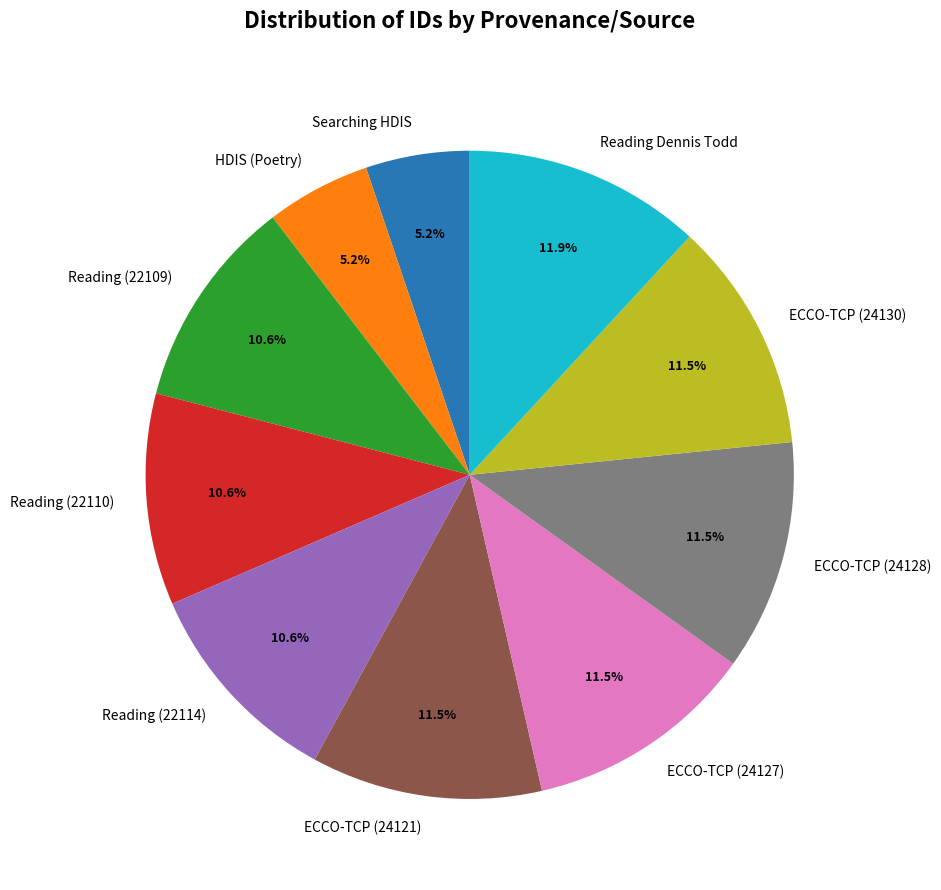

What is the ratio of the value at Reading (22109) to the value at HDIS (Poetry)?

2.0